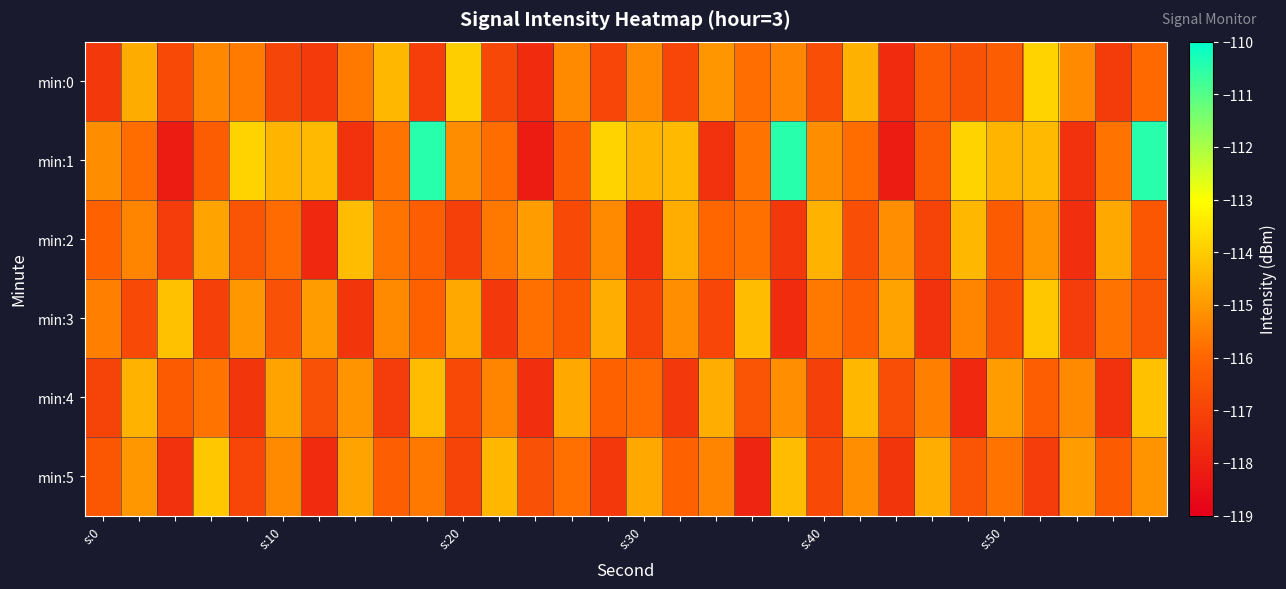

What is the minimum value shown in the chart?

-118.1